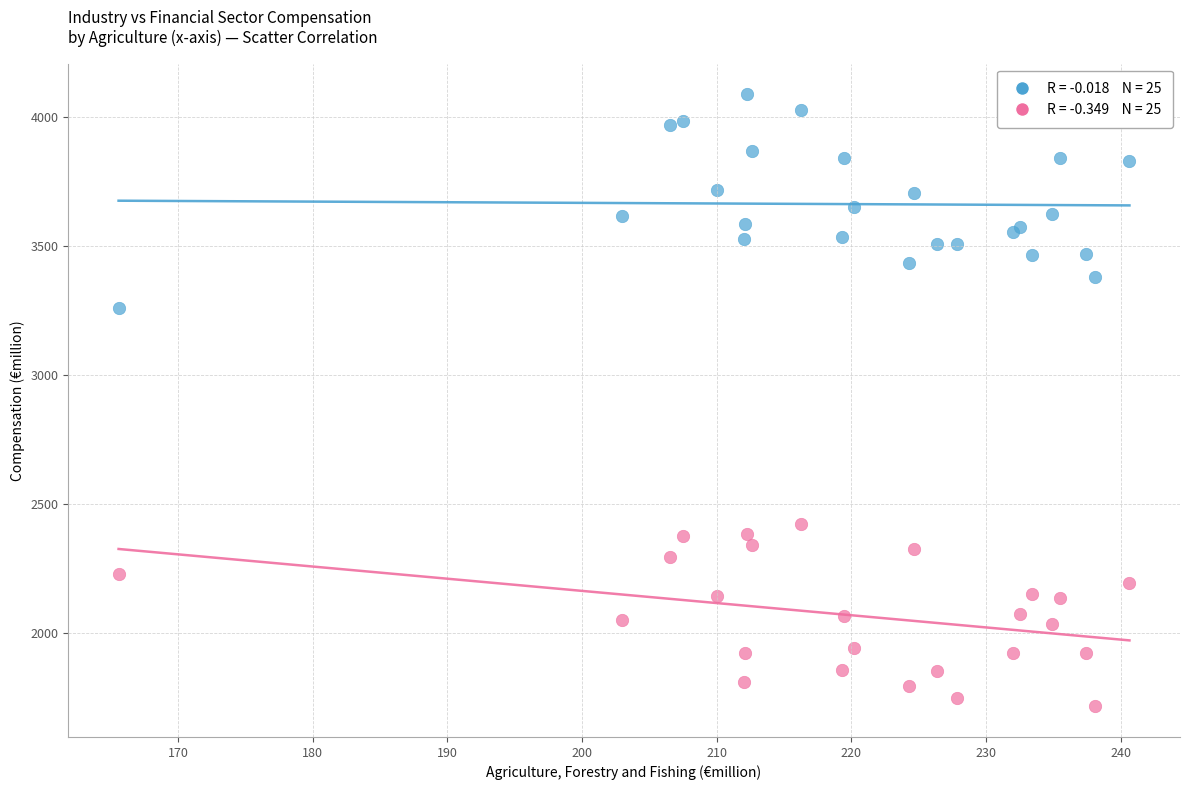

Across all series, what Y value is closest to 2902?

3260.9